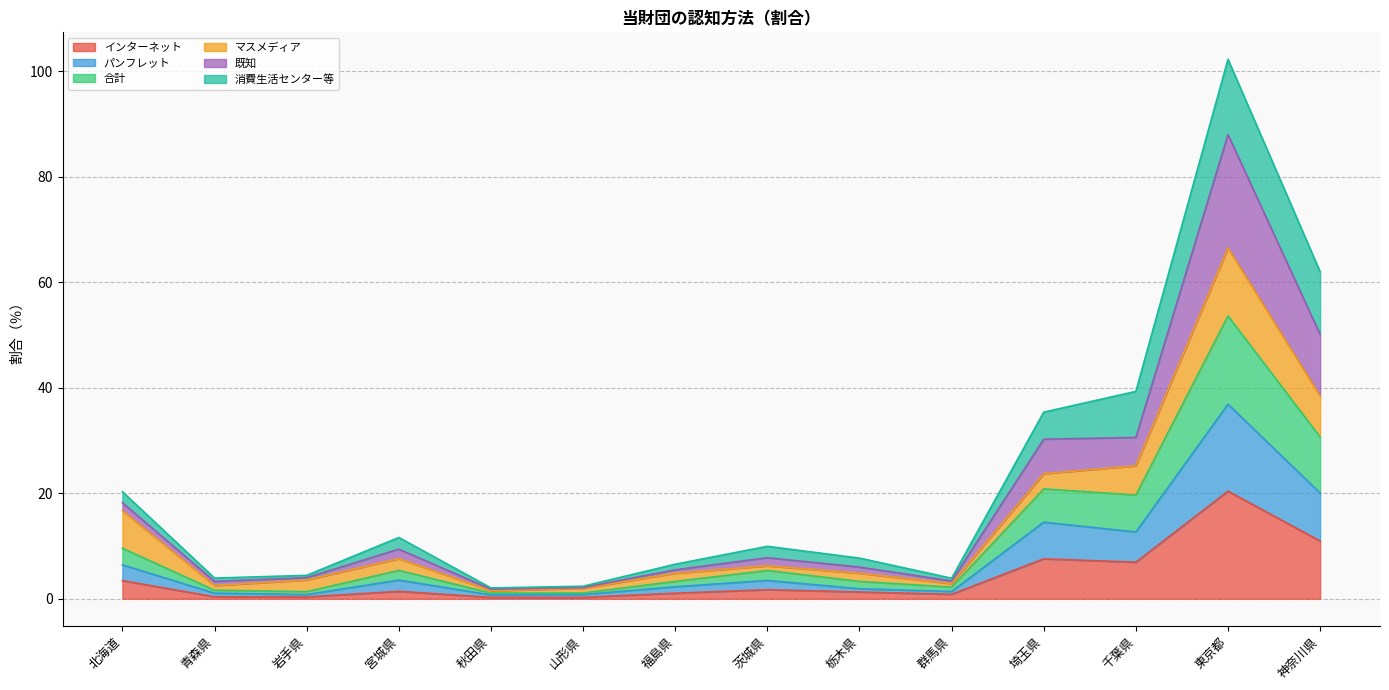

At which category is the sum across all series the highest?

東京都